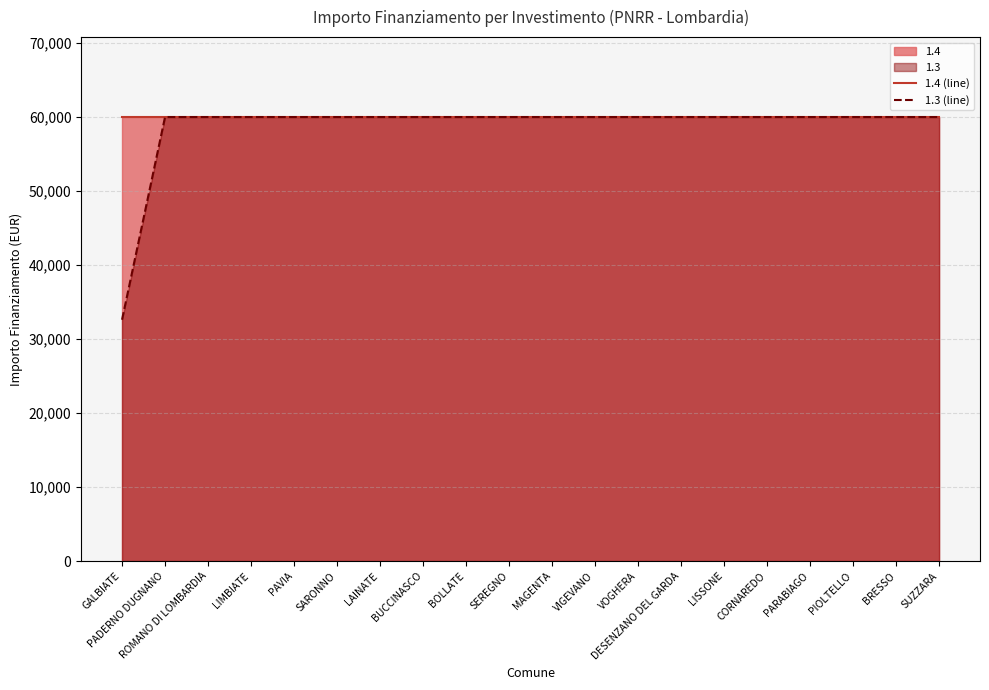

What is the greatest value displayed?

59966